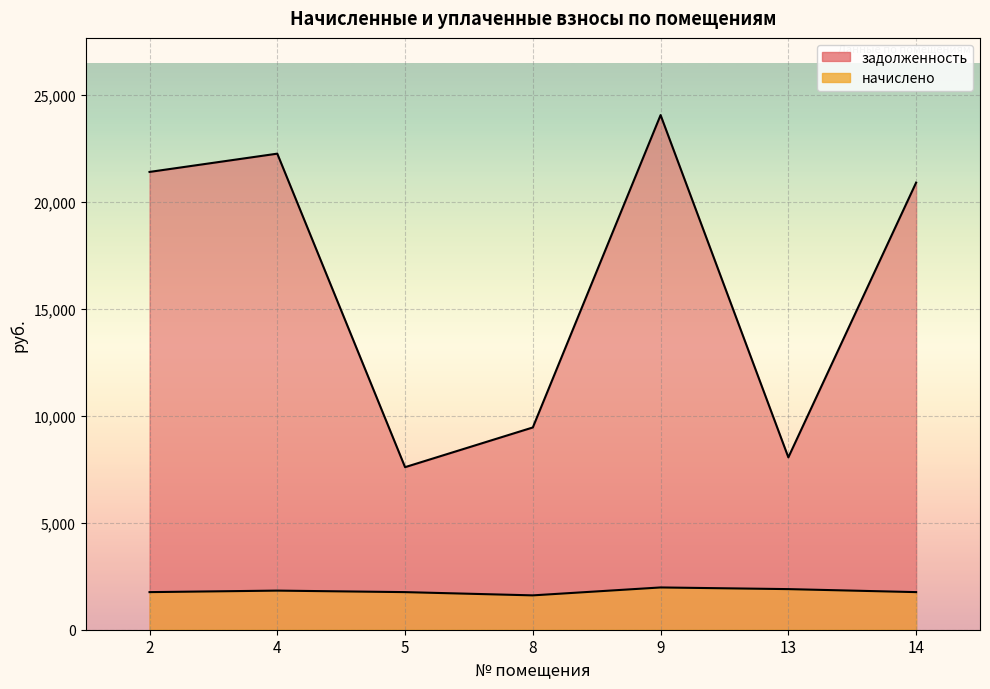

How many values in the задолженность series exceed 20912?

4